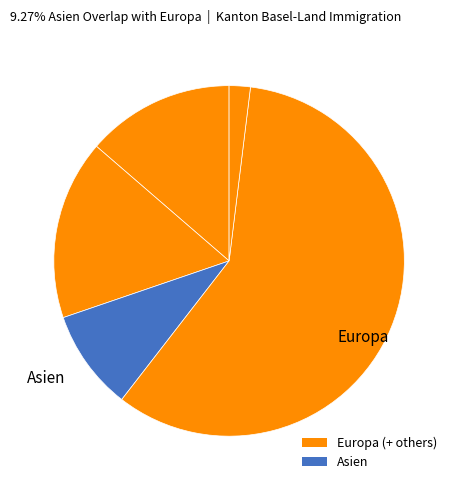

How many segments does this pie chart have?

5